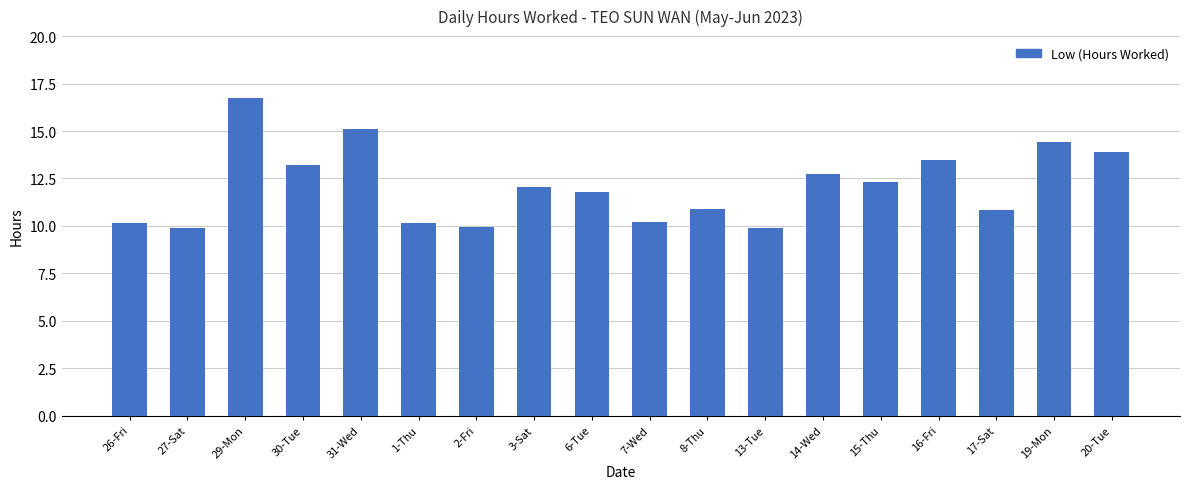

What is the maximum value shown in the chart?

16.7